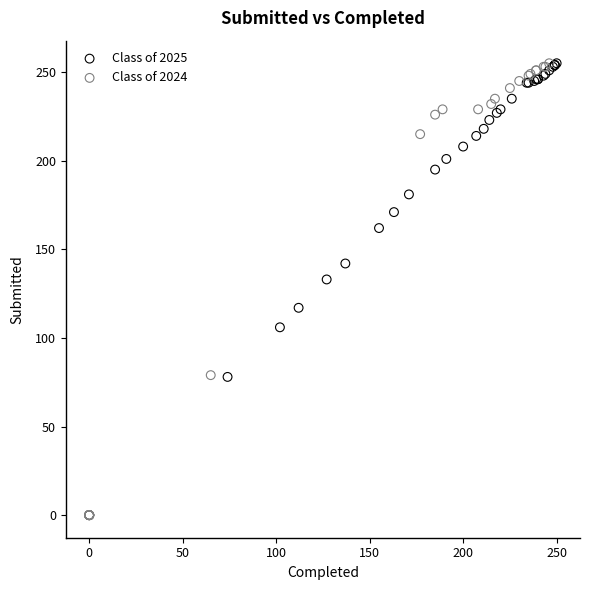

Which series contains the lowest Y value?

Class of 2024